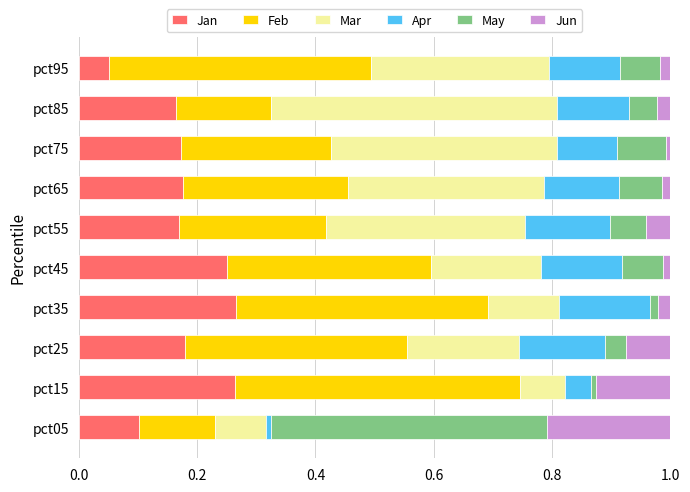

Is it true that Jan equals 0.1 at pct05?

True